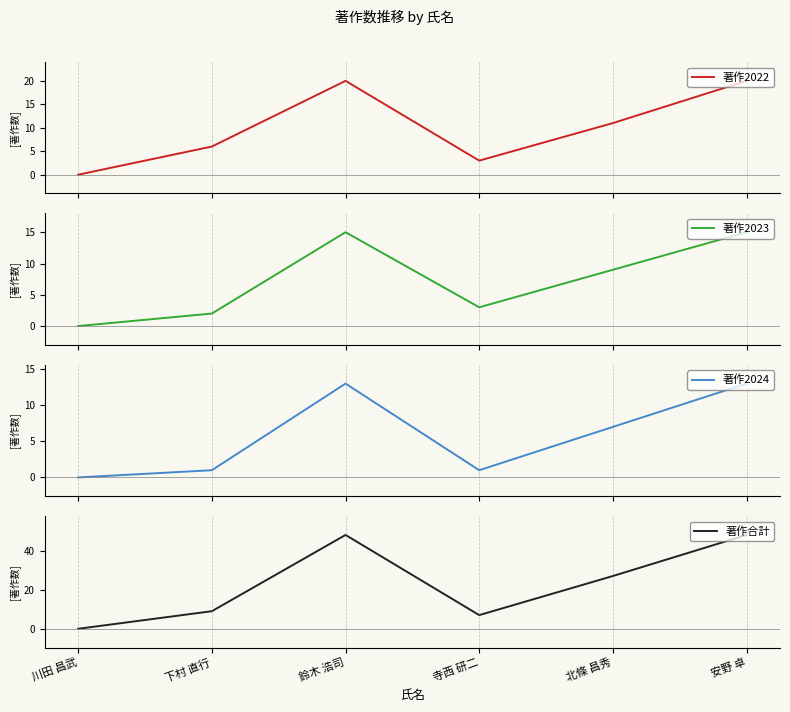

List the labels in order of 著作2023 value, smallest first.

川田 昌武, 下村 直行, 寺西 研二, 北條 昌秀, 鈴木 浩司, 安野 卓